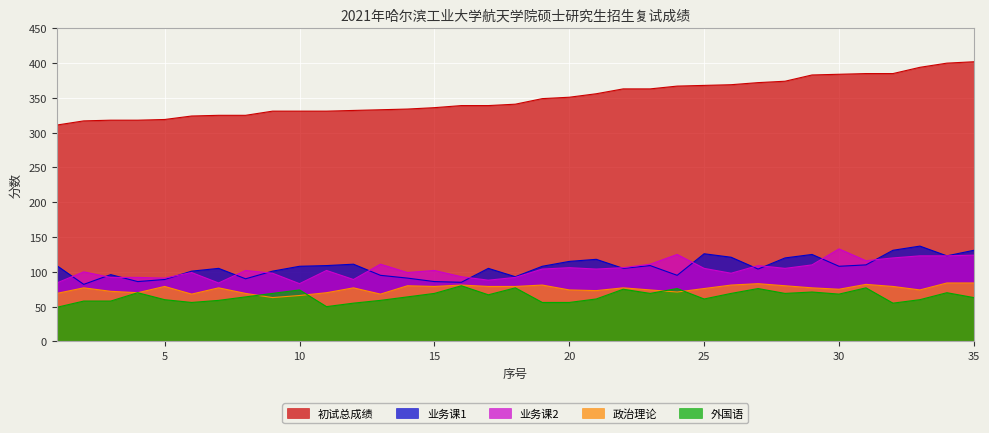

Rank the categories by 业务课2 value from highest to lowest.

30, 24, 35, 33, 34, 32, 31, 13, 23, 29, 27, 20, 22, 25, 28, 19, 21, 8, 11, 15, 2, 6, 14, 9, 26, 16, 3, 4, 18, 5, 12, 17, 1, 7, 10